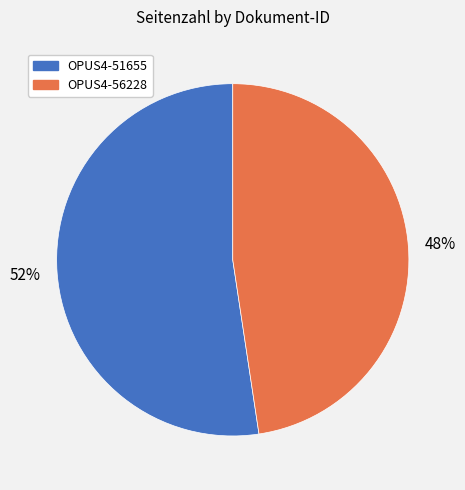

Between OPUS4-56228 and OPUS4-51655, which is larger?

OPUS4-51655